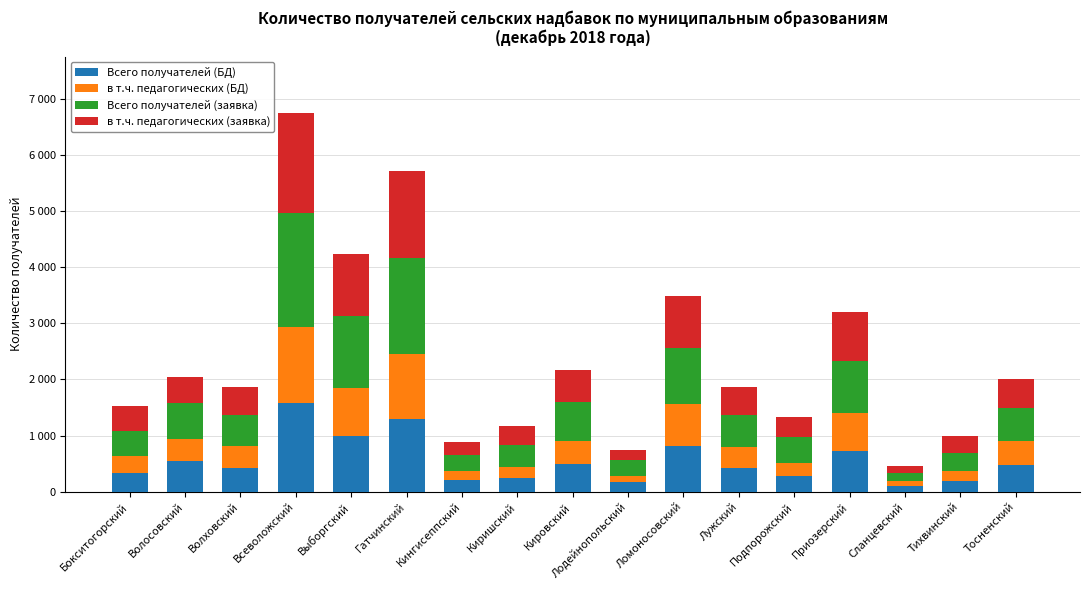

List the series in order of their overall mean, lowest first.

в т.ч. педагогических (БД), Всего получателей (БД), в т.ч. педагогических (заявка), Всего получателей (заявка)